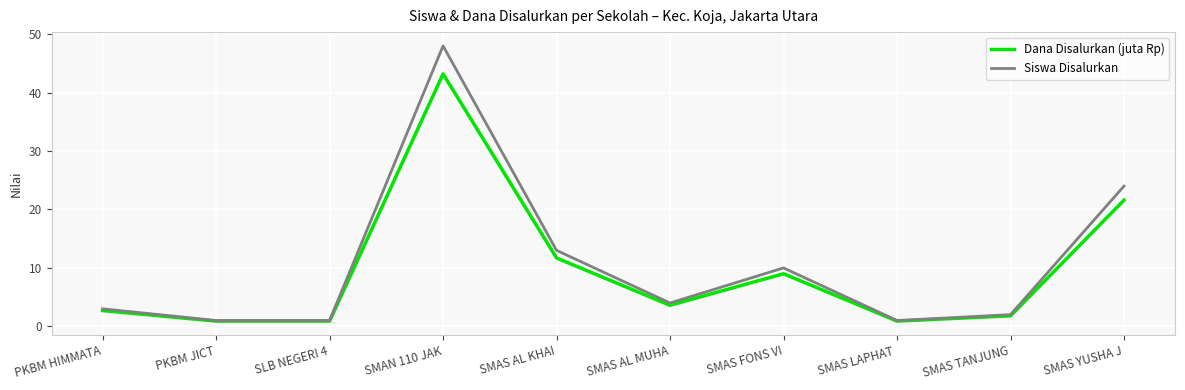

What is the difference between the second highest and second lowest values in the Siswa Disalurkan series?

23.0